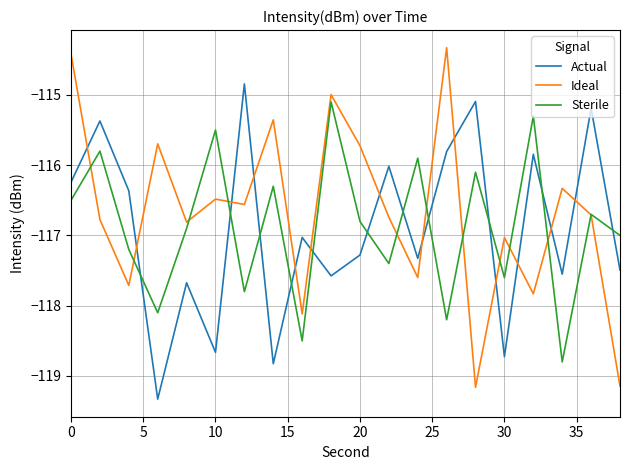

Does the chart have visible grid lines?

Yes